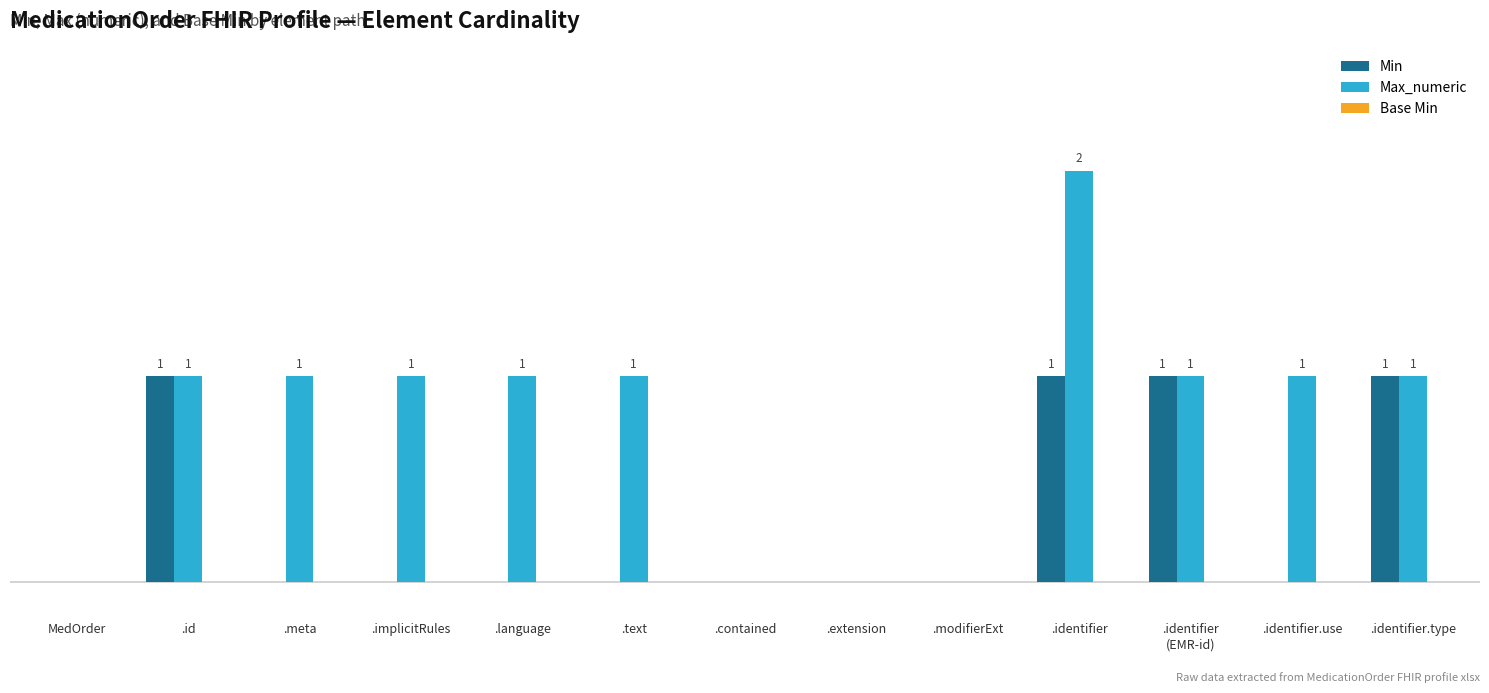

Are the bars grouped side by side (vs. stacked)?

Yes